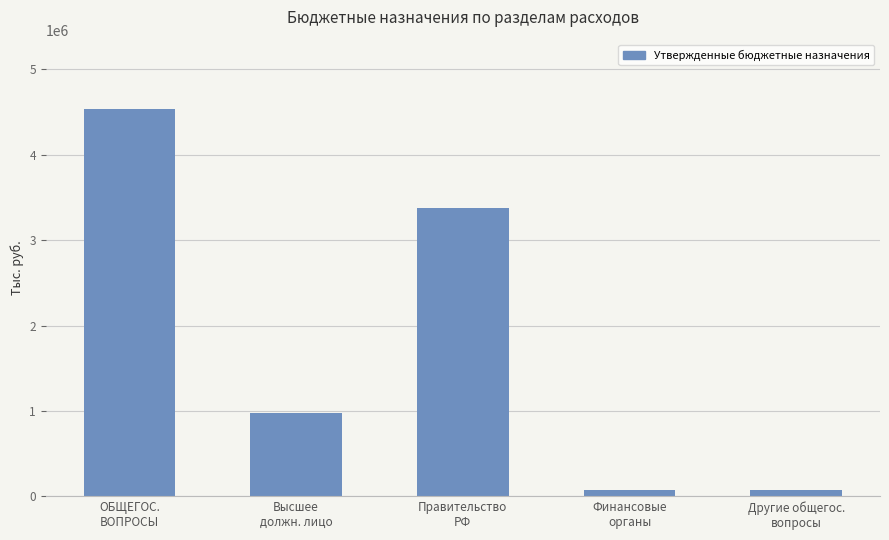

What is the difference between the maximum and minimum values?

4458008.1